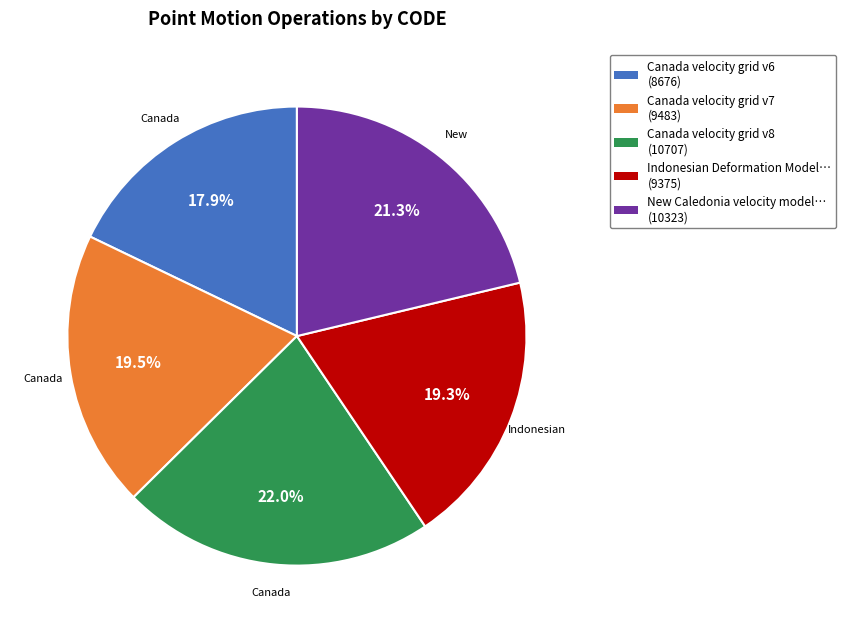

Is there a majority slice in this chart?

No